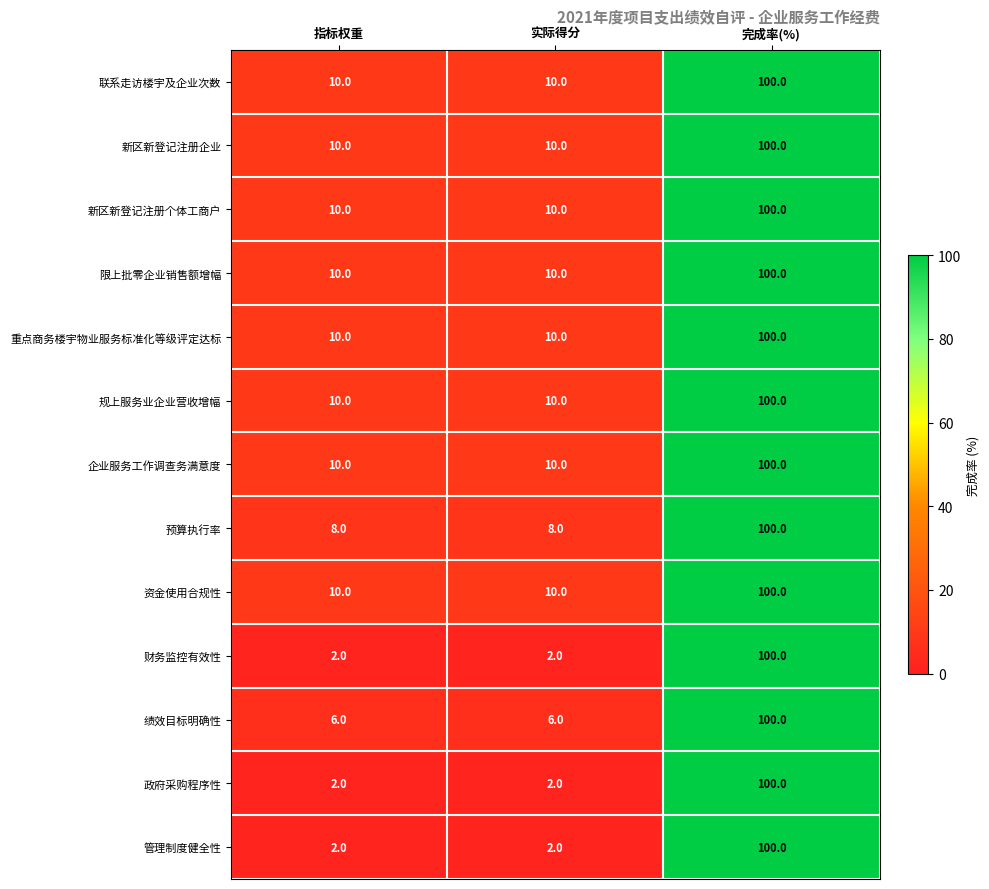

What is the total value across all series at 指标权重?

100